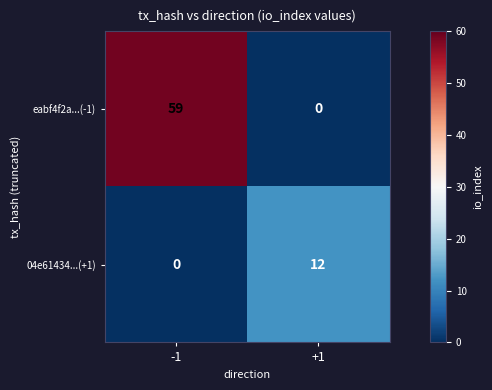

What is the greatest value displayed?

59